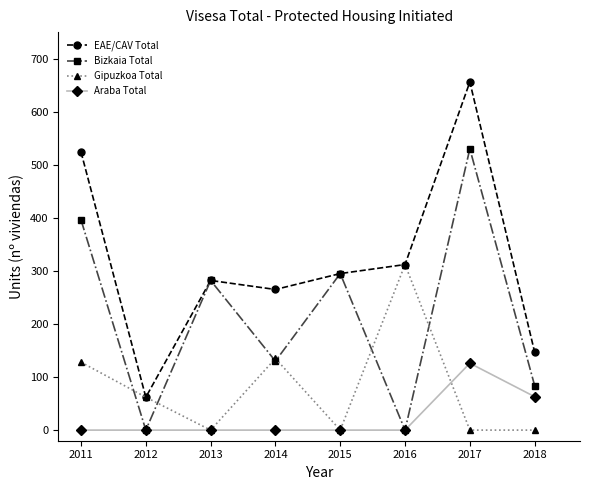

Rank the series by their average value, from lowest to highest.

Araba Total, Gipuzkoa Total, Bizkaia Total, EAE/CAV Total